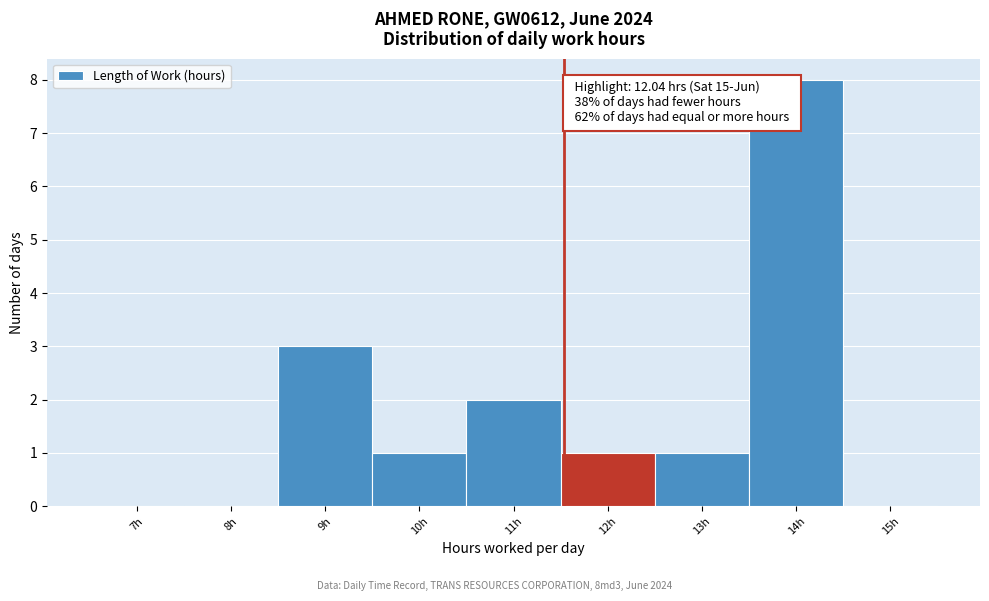

Reading left to right, extract all data points from this chart.

7h=0	8h=0	9h=3	10h=1	11h=2	12h=1	13h=1	14h=8	15h=0